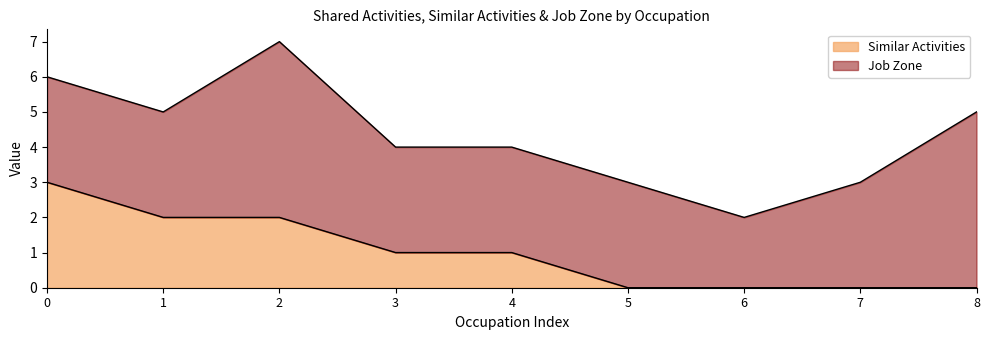

What is the highest value of the Similar Activities series?

3